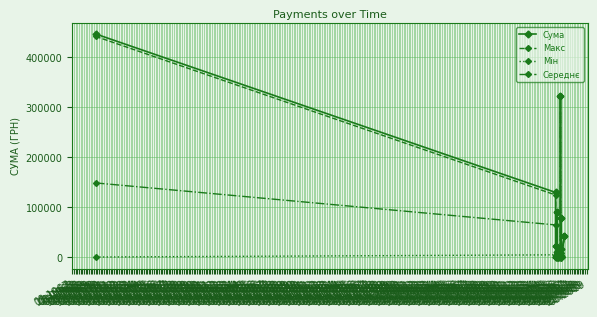

At how many categories does at least one series exceed 28100?

6